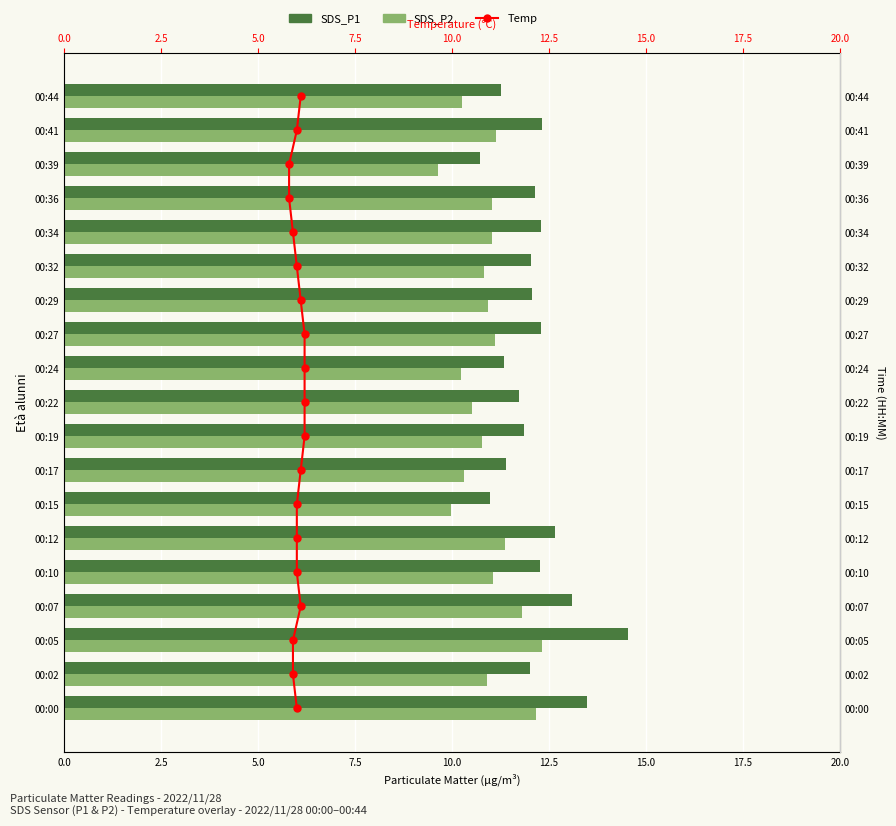

Which series has the largest total across all categories?

SDS_P1